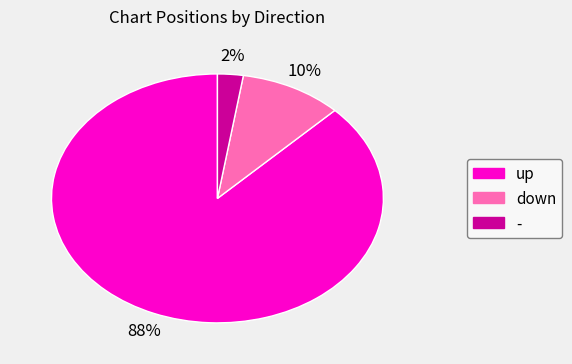

Which category has the biggest portion of the pie?

up